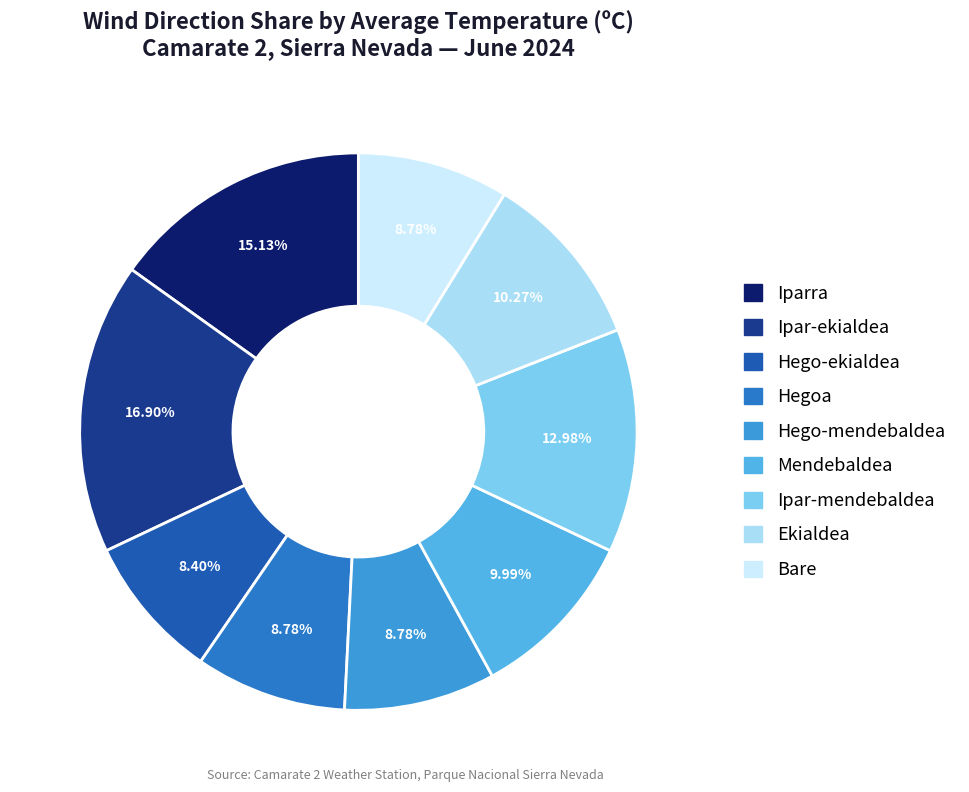

Does any single category account for the majority?

No